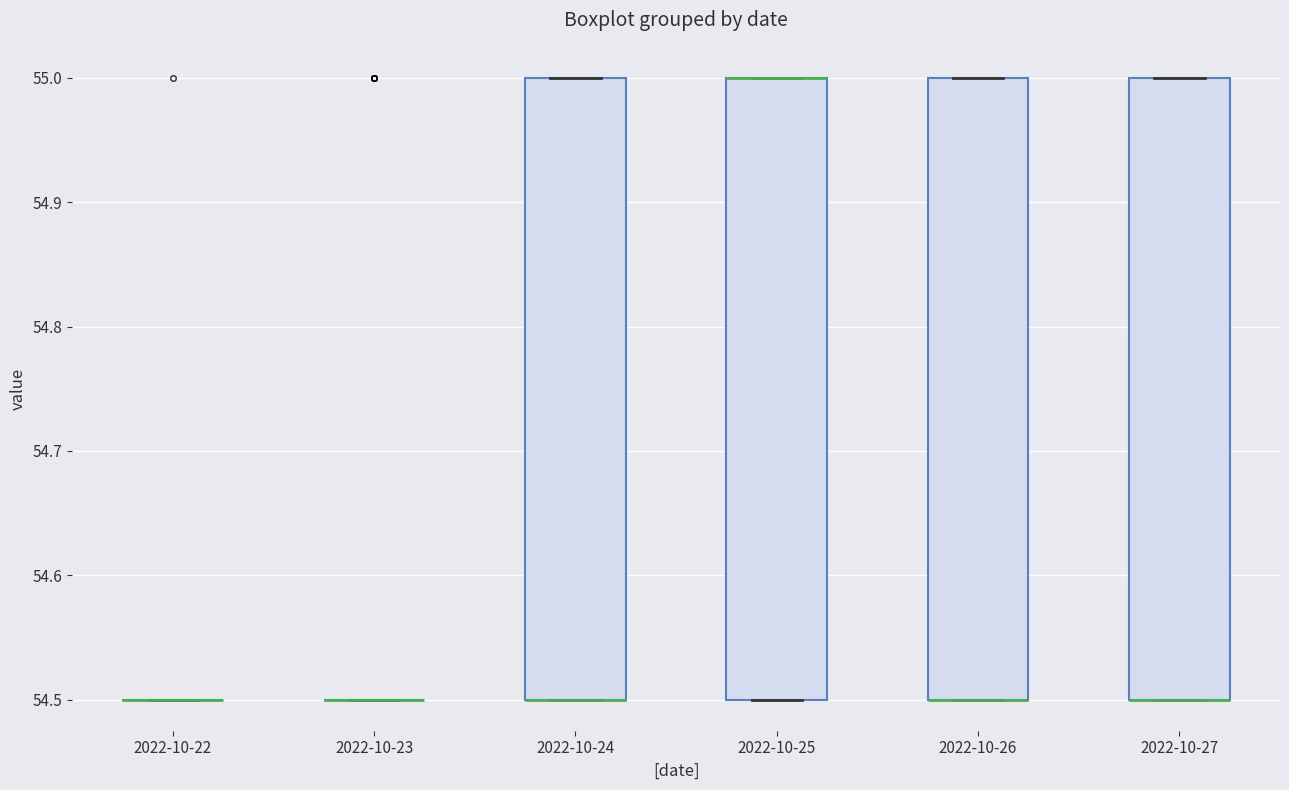

Reading left to right, transcribe this box plot: for each box, give where its median line is, the range the box spans, and where its two whiskers end, as read against the y-axis. The values are not printed on the chart, so give them approximately, as read against the axis.

2022-10-22: box collapsed to a line at 54.5, whiskers 54.5 to 54.5
2022-10-23: box collapsed to a line at 54.5, whiskers 54.5 to 54.5
2022-10-24: median 54.5 (drawn on the box's lower edge), box 54.5 to 55.0, whiskers 54.5 to 55.0
2022-10-25: median 55.0 (drawn on the box's upper edge), box 54.5 to 55.0, whiskers 54.5 to 55.0
2022-10-26: median 54.5 (drawn on the box's lower edge), box 54.5 to 55.0, whiskers 54.5 to 55.0
2022-10-27: median 54.5 (drawn on the box's lower edge), box 54.5 to 55.0, whiskers 54.5 to 55.0